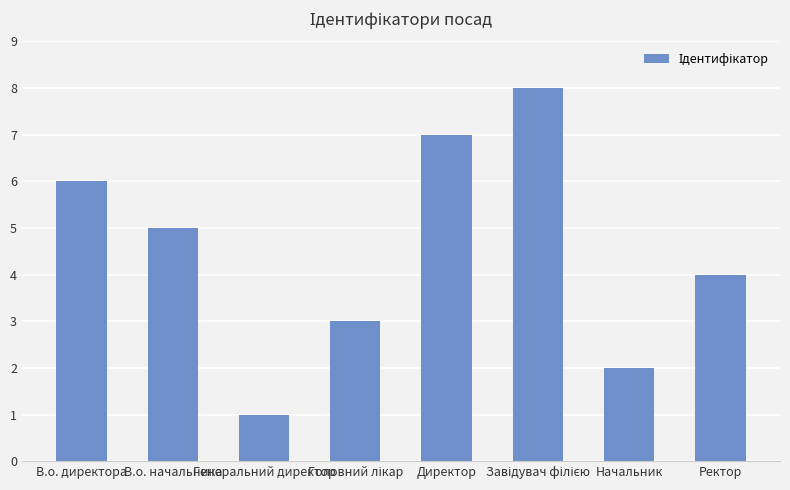

At which category does the chart reach its minimum across all series?

Генеральний директор